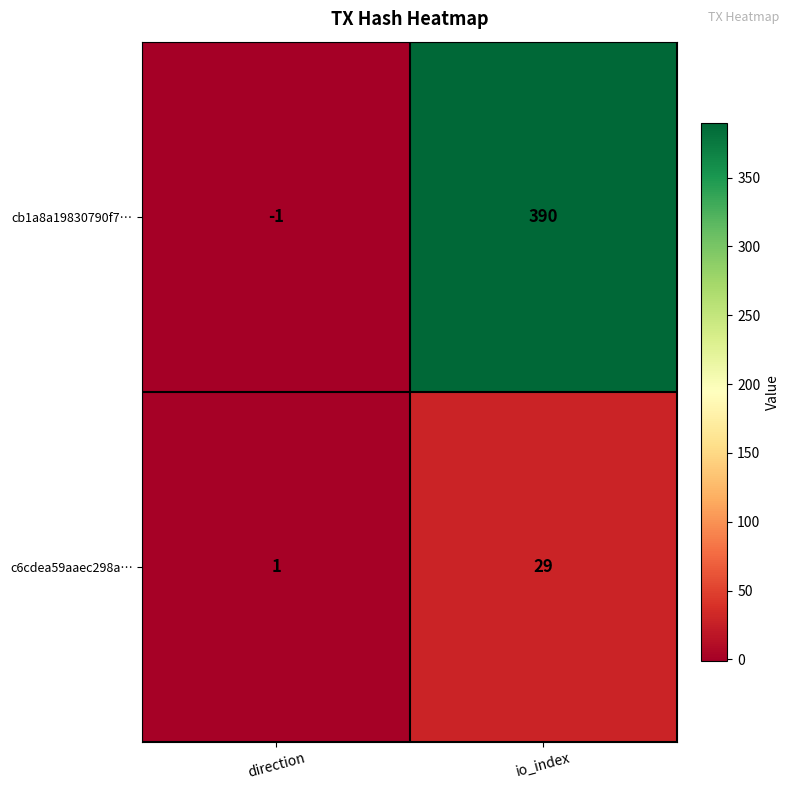

Which category has the lowest value across all series?

direction